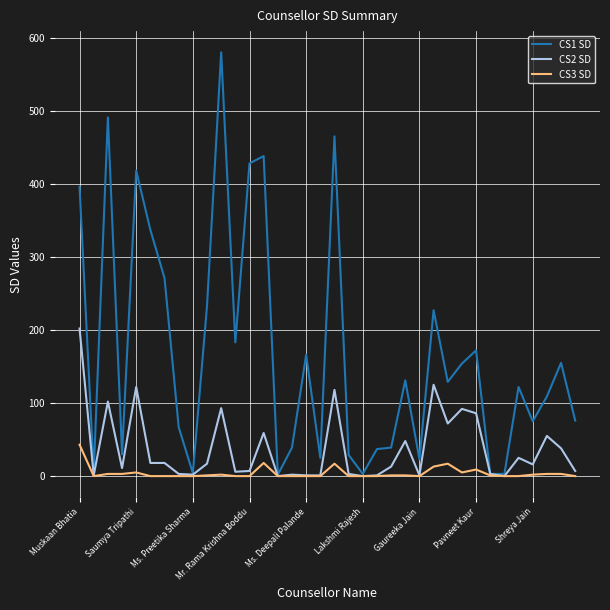

Which series has the largest total across all categories?

CS1 SD